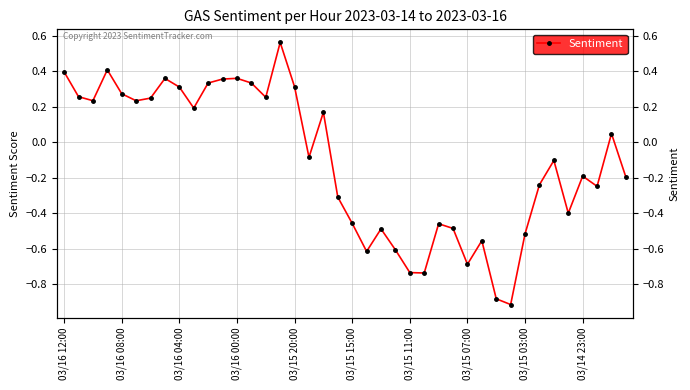

What is the value of the 40th point from the left?

-0.2